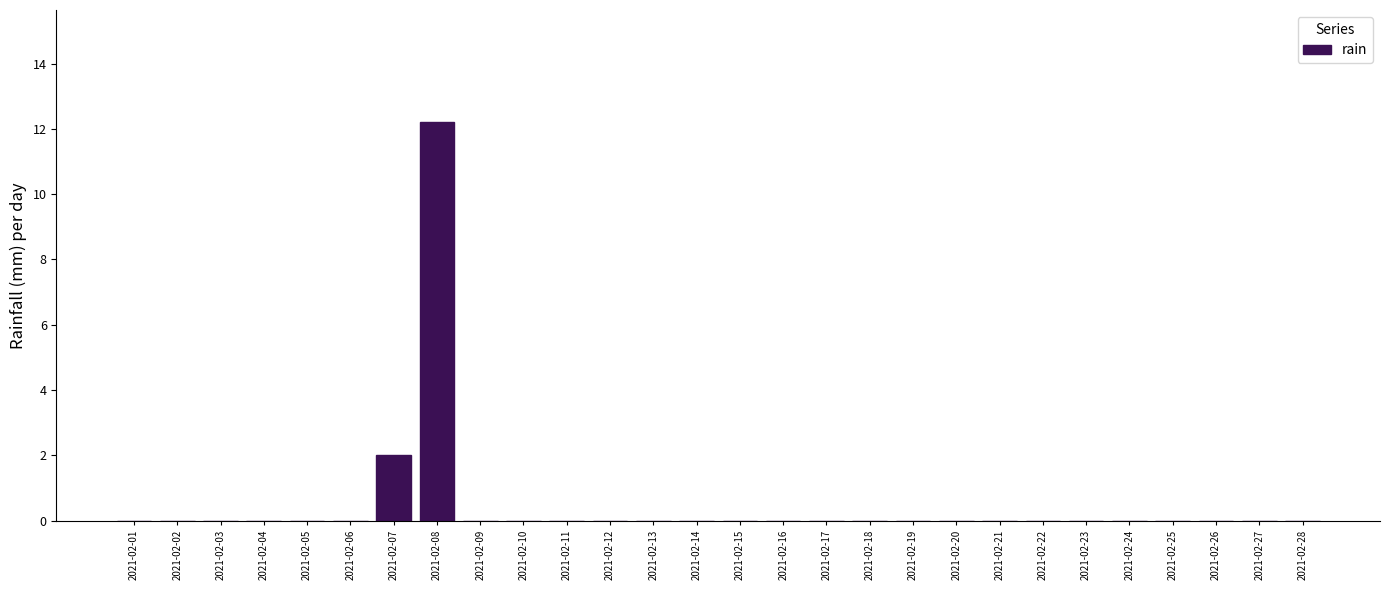

Reading left to right, what are all the values shown in this chart?

2021-02-01=0.0	2021-02-02=0.0	2021-02-03=0.0	2021-02-04=0.0	2021-02-05=0.0	2021-02-06=0.0	2021-02-07=2.0	2021-02-08=12.2	2021-02-09=0.0	2021-02-10=0.0	2021-02-11=0.0	2021-02-12=0.0	2021-02-13=0.0	2021-02-14=0.0	2021-02-15=0.0	2021-02-16=0.0	2021-02-17=0.0	2021-02-18=0.0	2021-02-19=0.0	2021-02-20=0.0	2021-02-21=0.0	2021-02-22=0.0	2021-02-23=0.0	2021-02-24=0.0	2021-02-25=0.0	2021-02-26=0.0	2021-02-27=0.0	2021-02-28=0.0